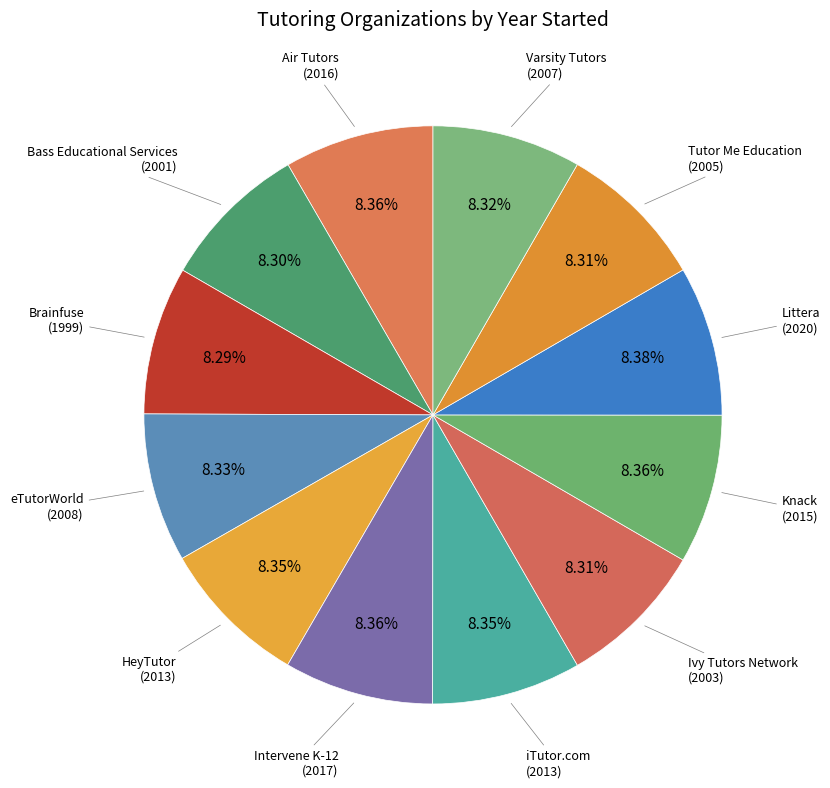

How many slices are in this pie chart?

12